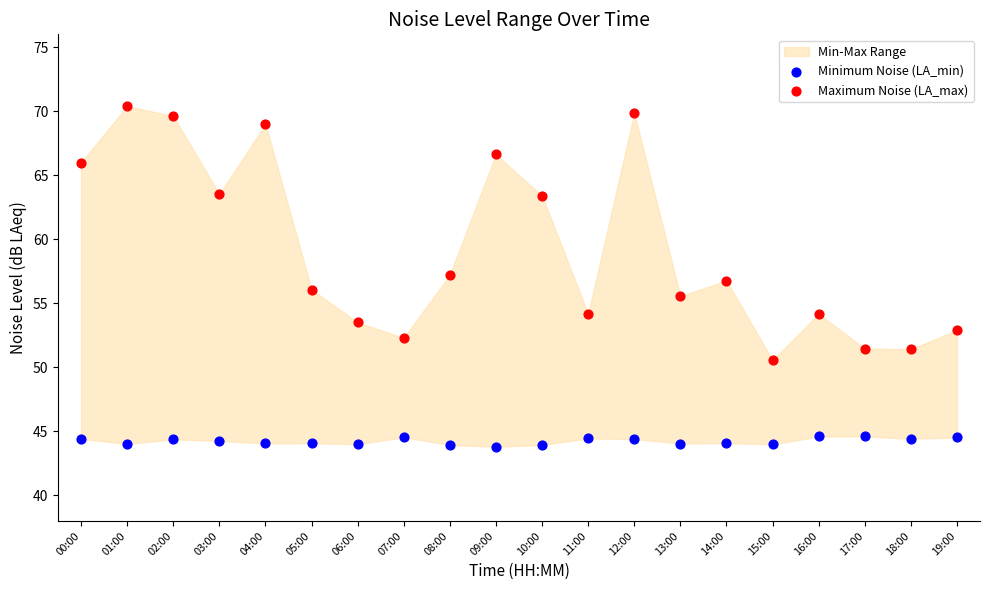

Which series contains the lowest Y value?

Minimum Noise (LA_min)